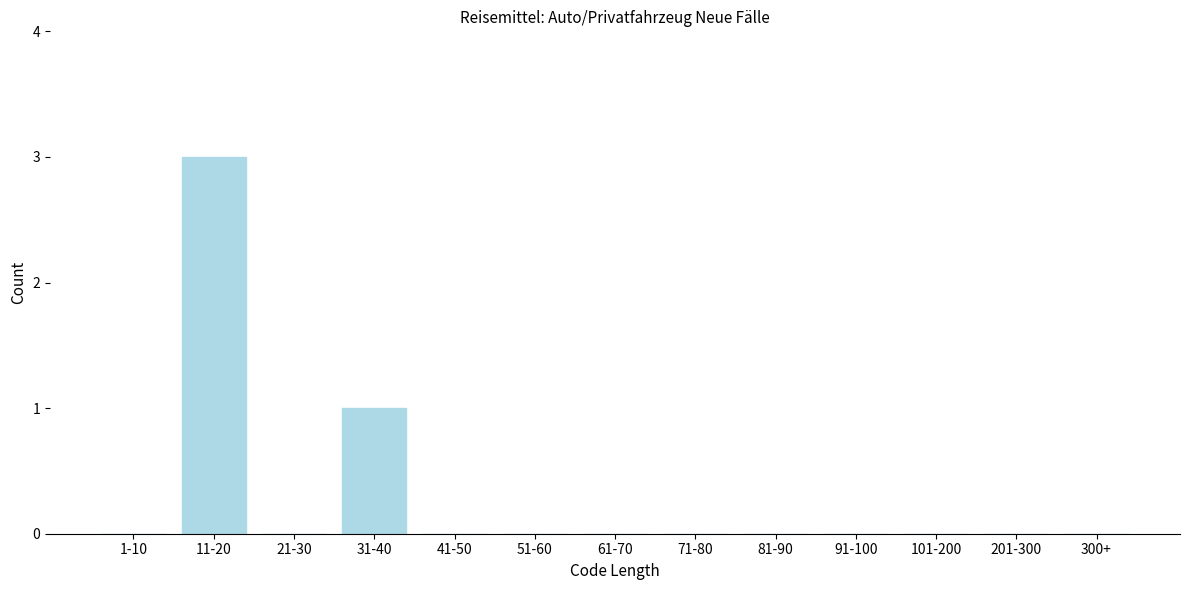

Reading right to left, list all the values displayed in this chart.

300+=0	201-300=0	101-200=0	91-100=0	81-90=0	71-80=0	61-70=0	51-60=0	41-50=0	31-40=1	21-30=0	11-20=3	1-10=0